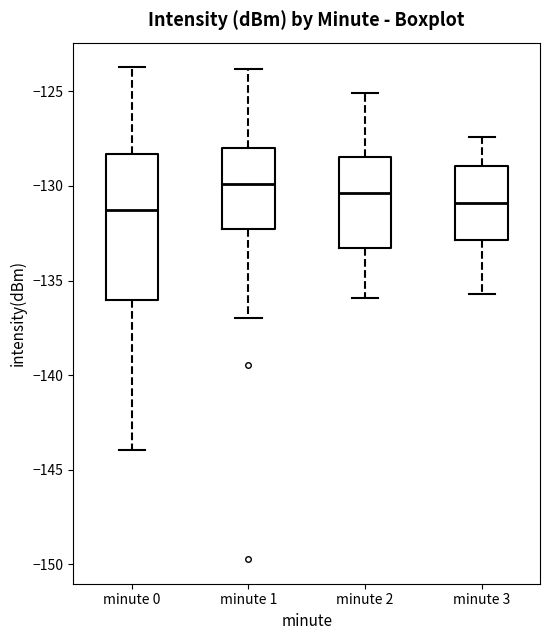

Reading left to right, read every box against the y-axis: the position of its median line, the range the box covers, and the ends of its whiskers. The values are not printed on the chart, so give them approximately, as read against the axis.

minute 0: median -131.5, box -136.0 to -128.5, whiskers -144.0 to -123.5
minute 1: median -130.0, box -132.5 to -128.0, whiskers -137.0 to -124.0
minute 2: median -130.5, box -133.5 to -128.5, whiskers -136.0 to -125.0
minute 3: median -131.0, box -133.0 to -129.0, whiskers -135.5 to -127.5